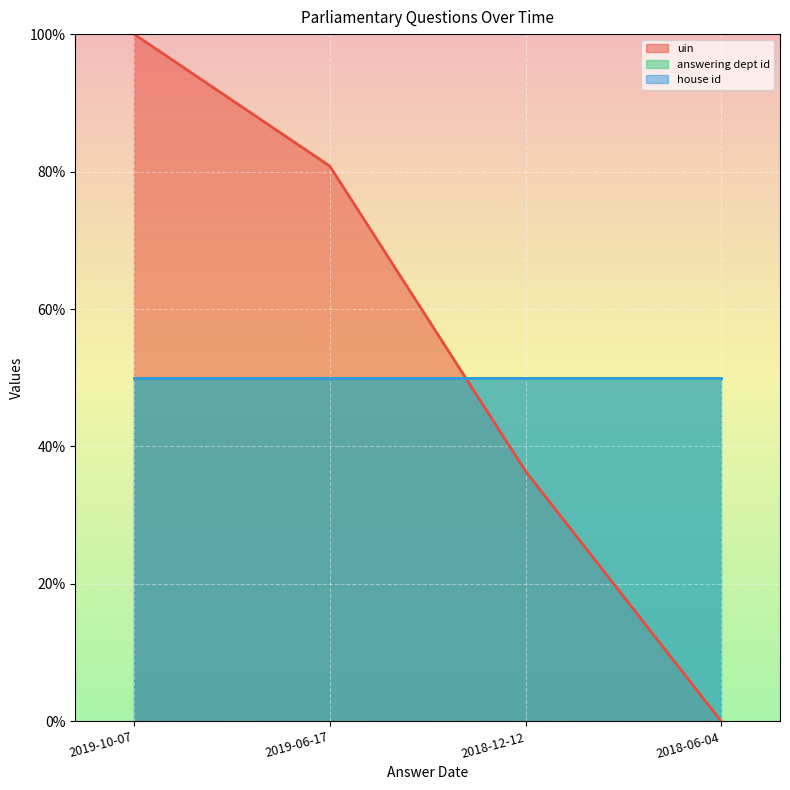

How many values in uin (line) are above zero?

3